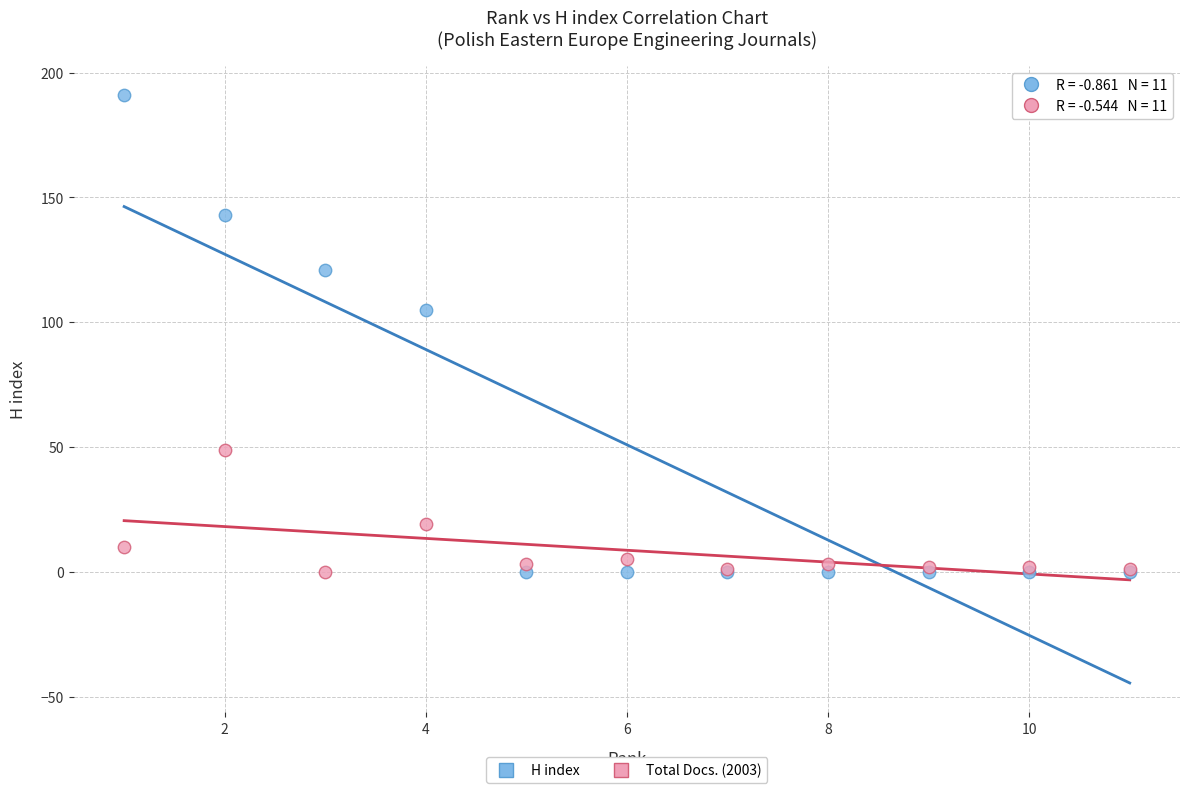

Which series has the largest Y range (max minus min)?

H index